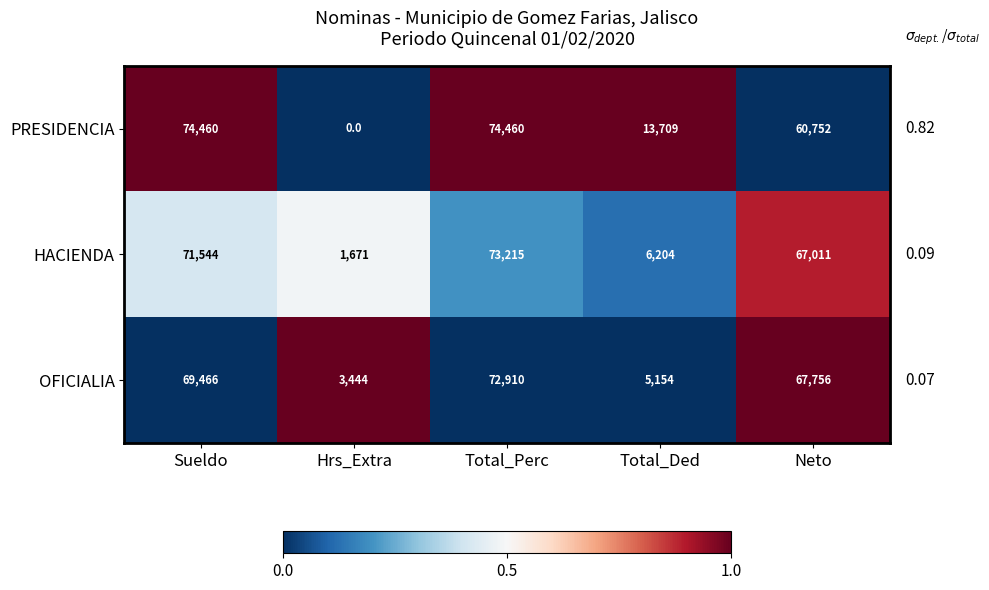

What value does the OFICIALIA series have at Total_Ded?

5154